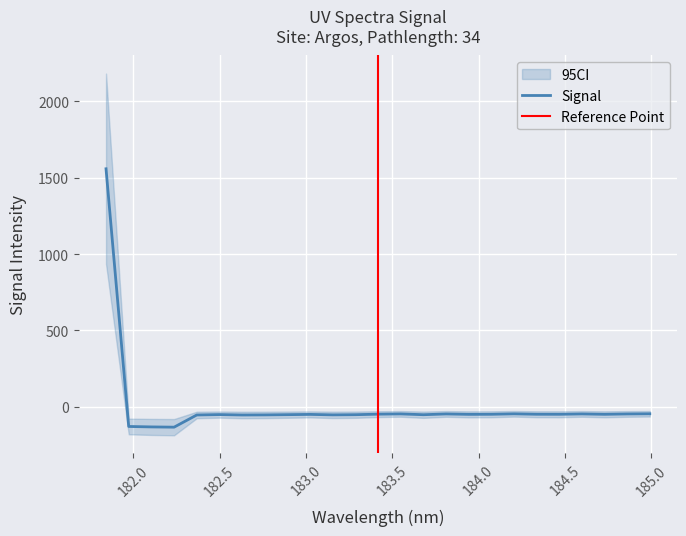

Count the number of values greater than -49.

12